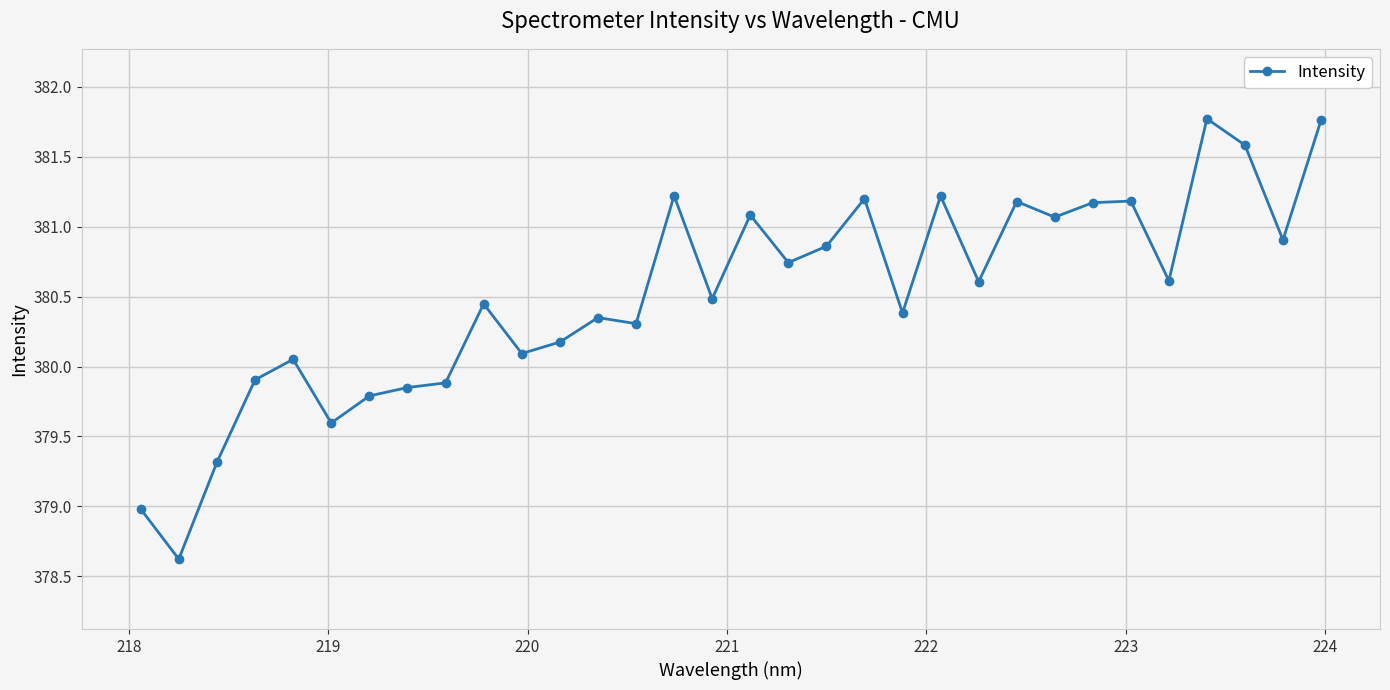

What is the average value?

380.5